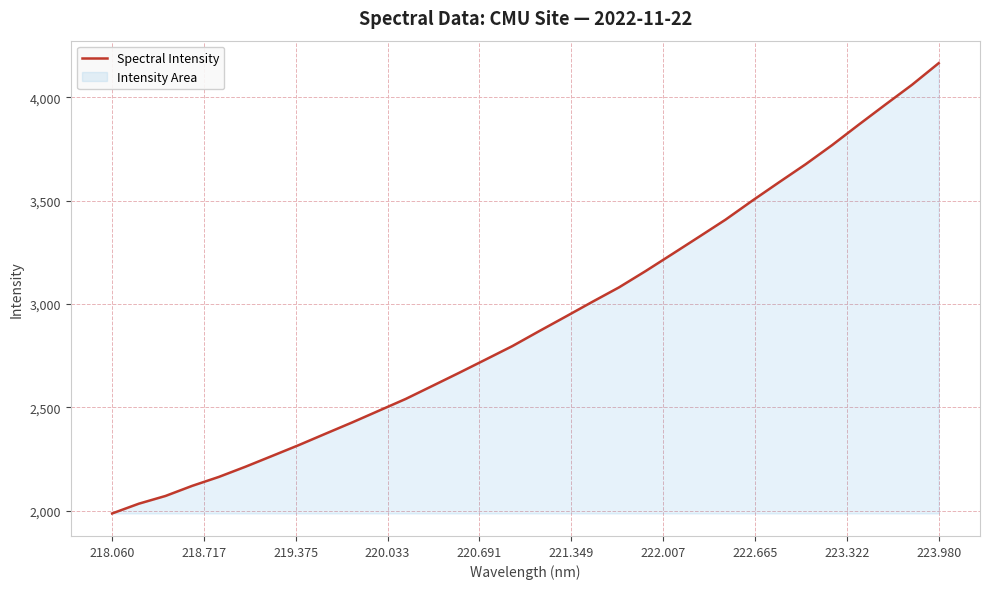

Reading right to left, transcribe all the data shown in this chart.

4164.6	4060.2	3964.3	3867.3	3768.4	3675.3	3587.8	3499.2	3407.8	3324.2	3241.3	3159.0	3080.0	3010.0	2938.6	2867.9	2796.0	2731.1	2666.5	2603.3	2540.3	2483.7	2427.0	2372.4	2317.4	2264.9	2212.7	2163.2	2120.0	2071.1	2033.7	1986.4